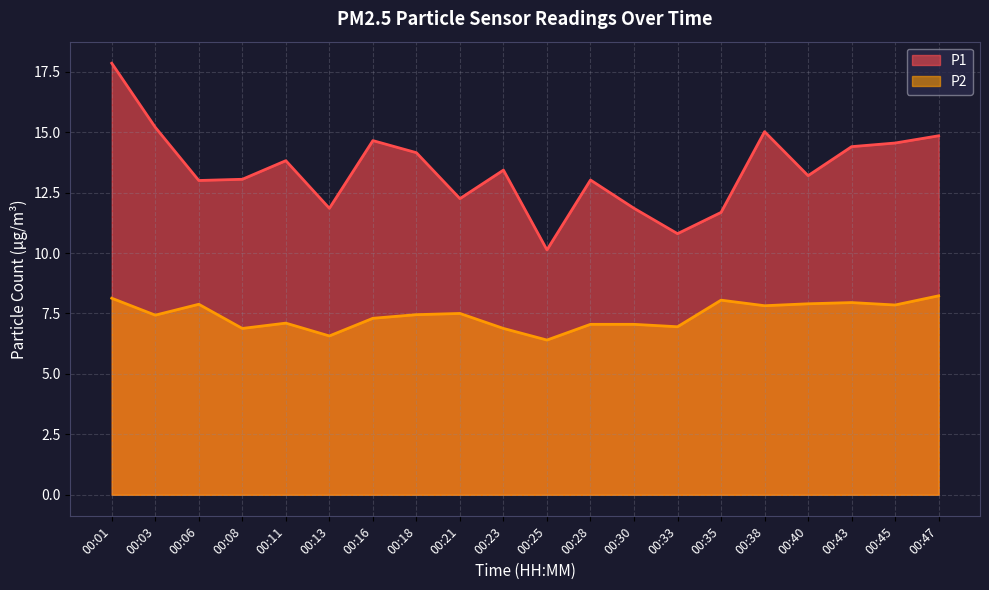

What are all the series names shown in the legend?

P1, P2